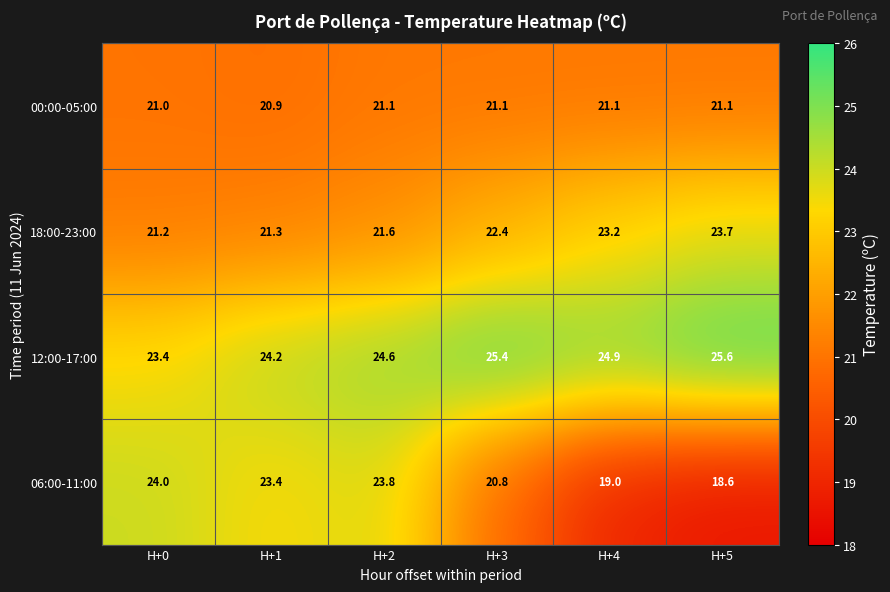

What is the sum of all 00:00-05:00 values?

126.3